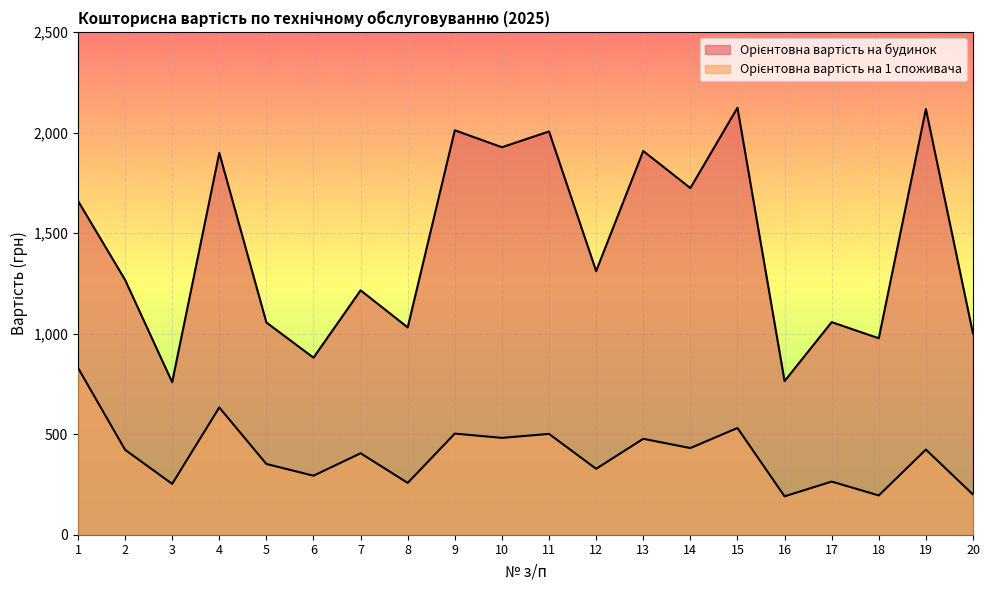

What is the value of the Орієнтовна вартість на 1 споживача point at the 10th from the left?

481.9